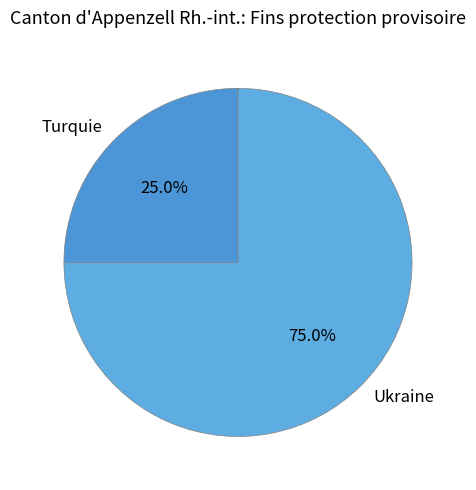

To the nearest percent, what is the difference between the Turquie and Ukraine slice percentages?

50%